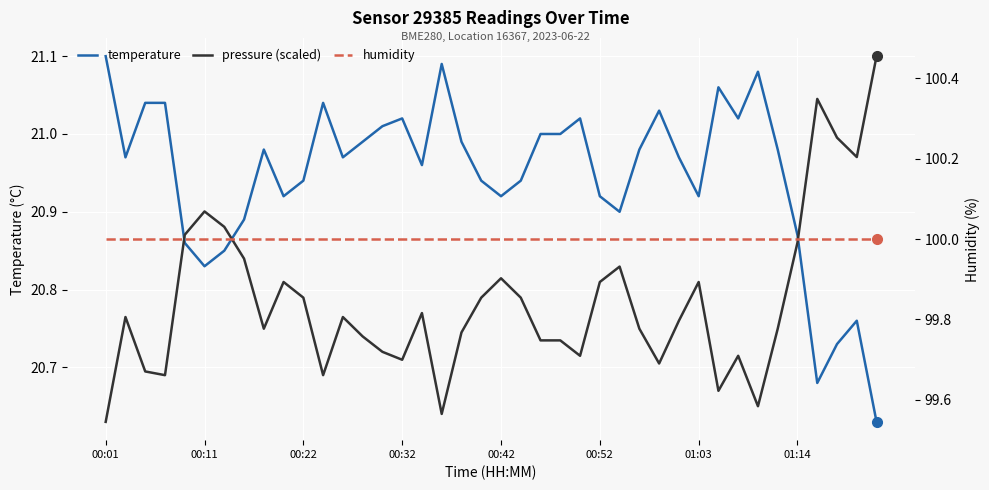

Which category has the lowest value across all series?

39